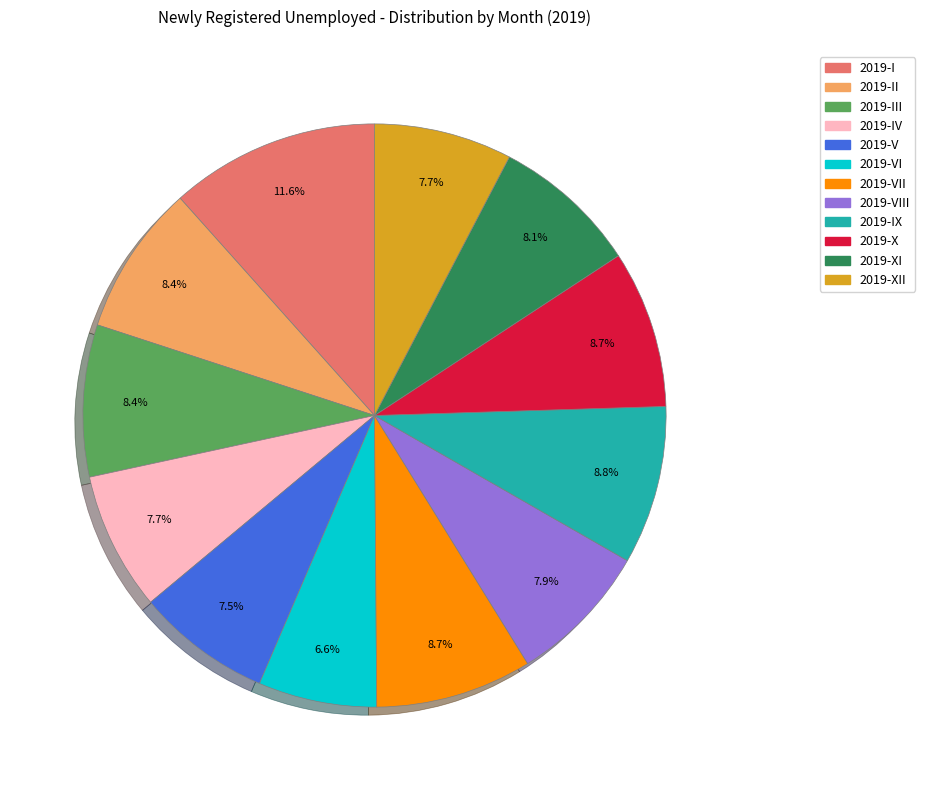

Does any single category account for the majority?

No